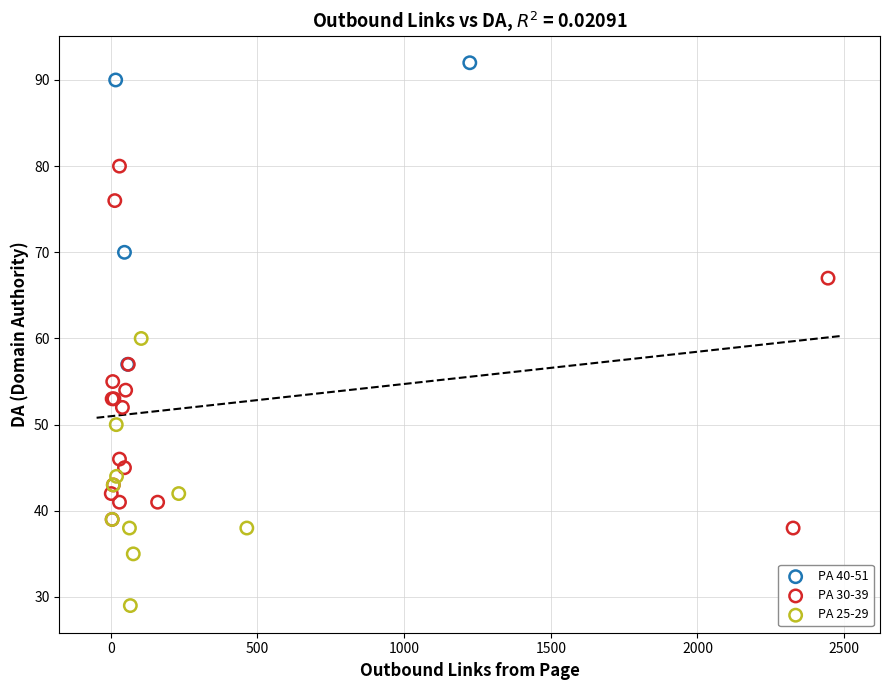

Which series has the widest spread of Y values?

PA 30-39